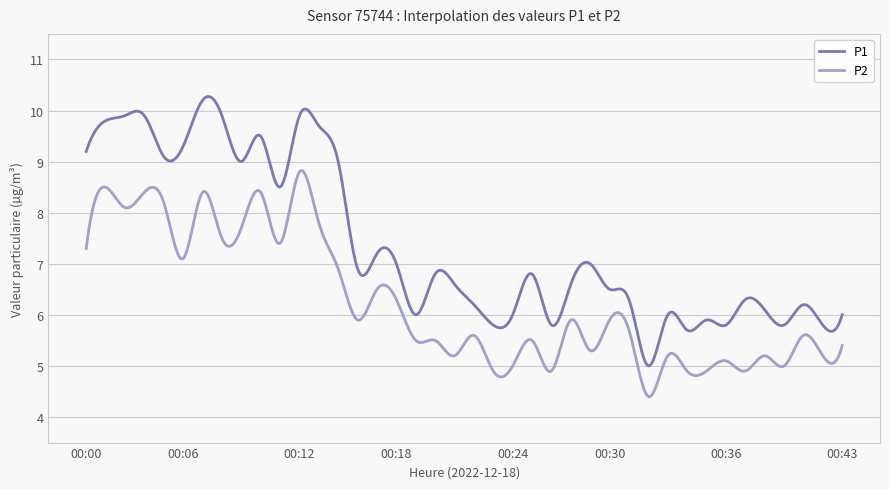

In P1, how many points are higher than both neighbors (excluding endpoints)?

13